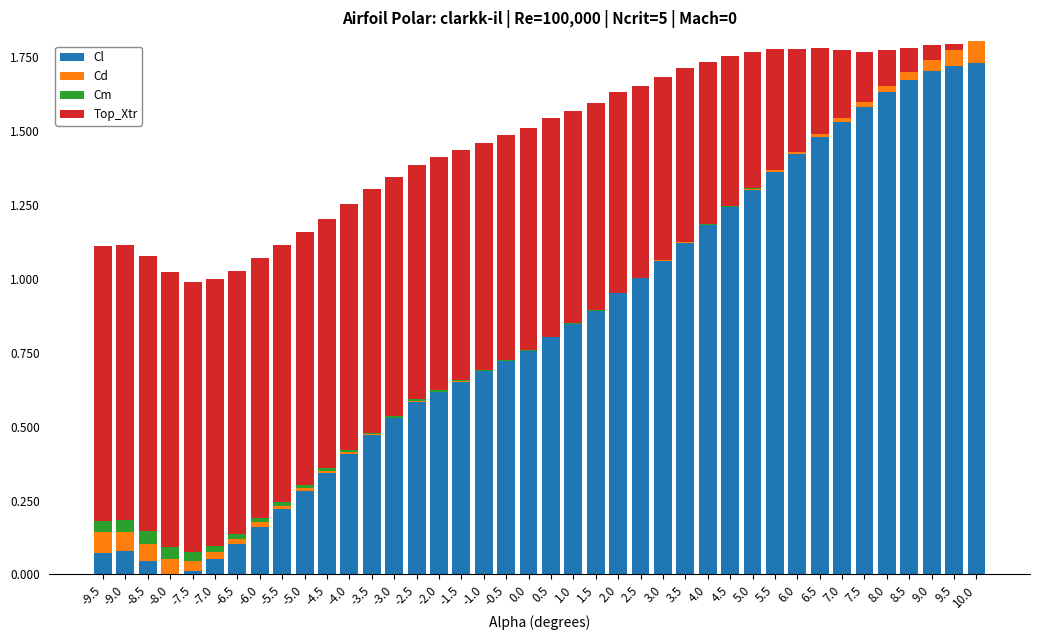

How many data points does each series have?

40